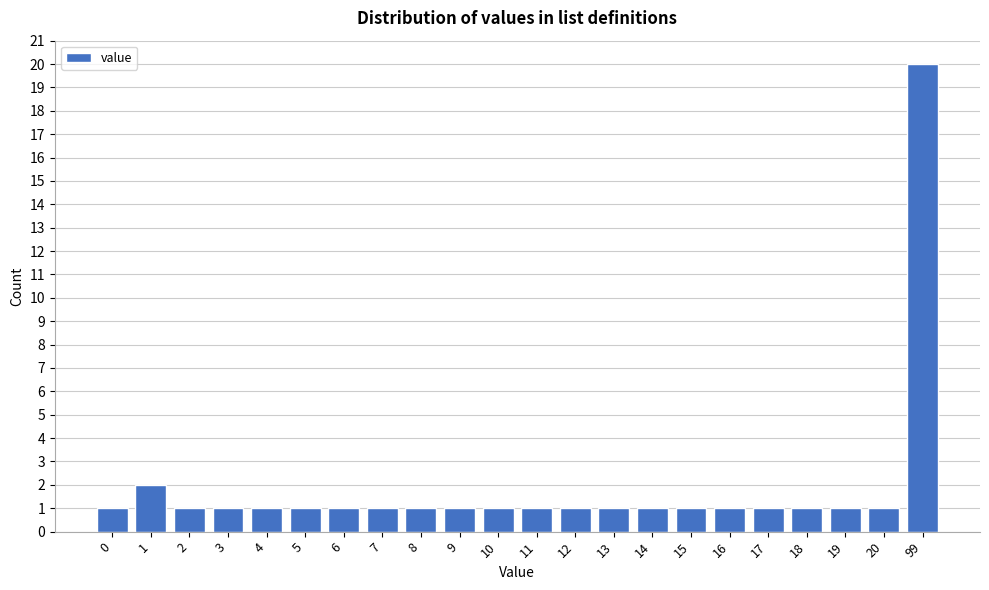

Reading left to right, transcribe all the data shown in this chart.

0=1	1=2	2=1	3=1	4=1	5=1	6=1	7=1	8=1	9=1	10=1	11=1	12=1	13=1	14=1	15=1	16=1	17=1	18=1	19=1	20=1	99=20